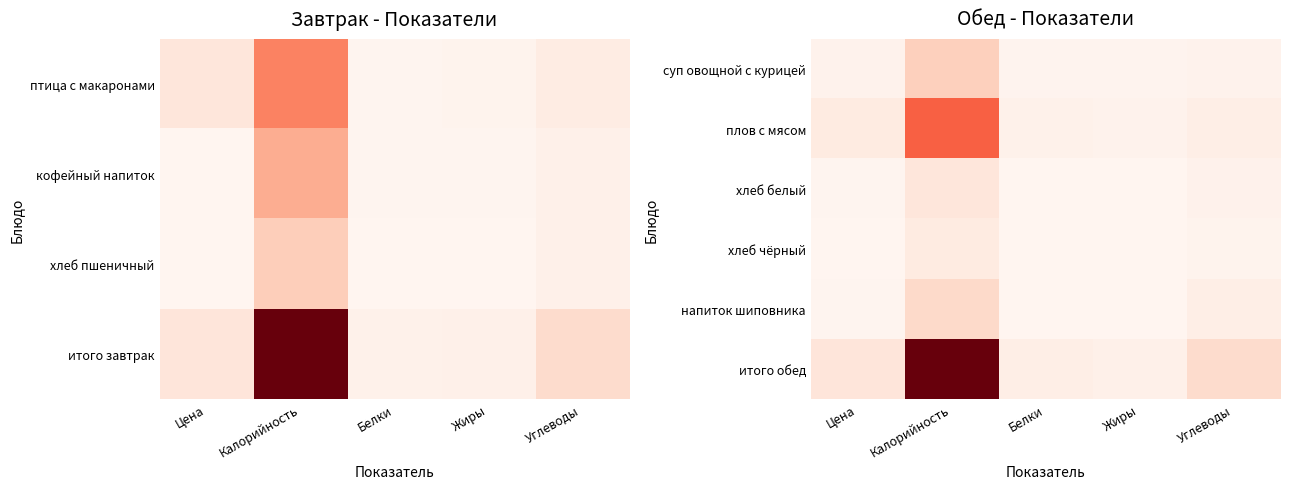

What is the spread (max minus min) of values at Углеводы?

110.2